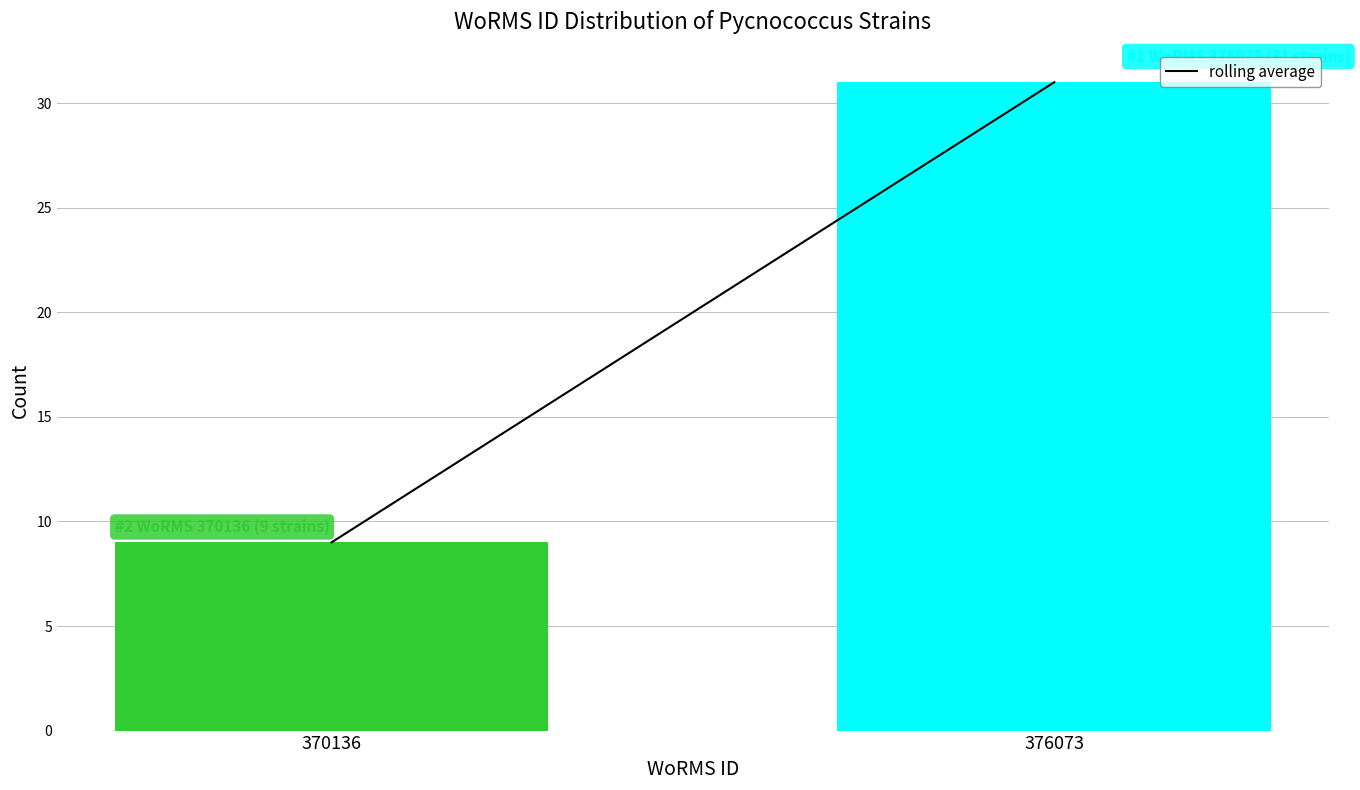

Reading right to left, what are all the values shown in this chart?

376073=31	370136=9